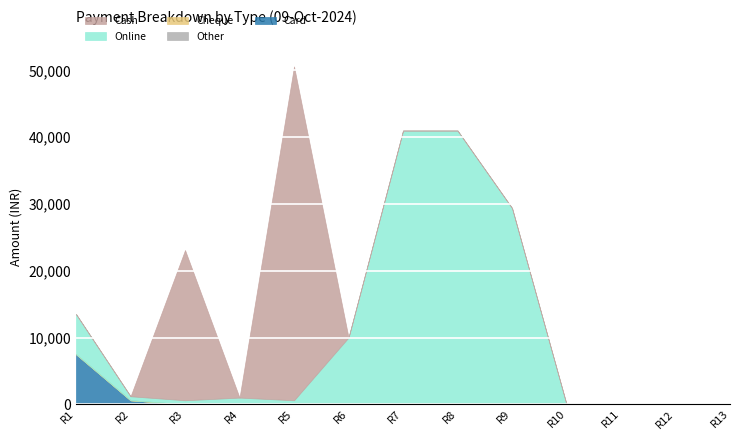

True or false: Card and Cheque cross at least once.

False